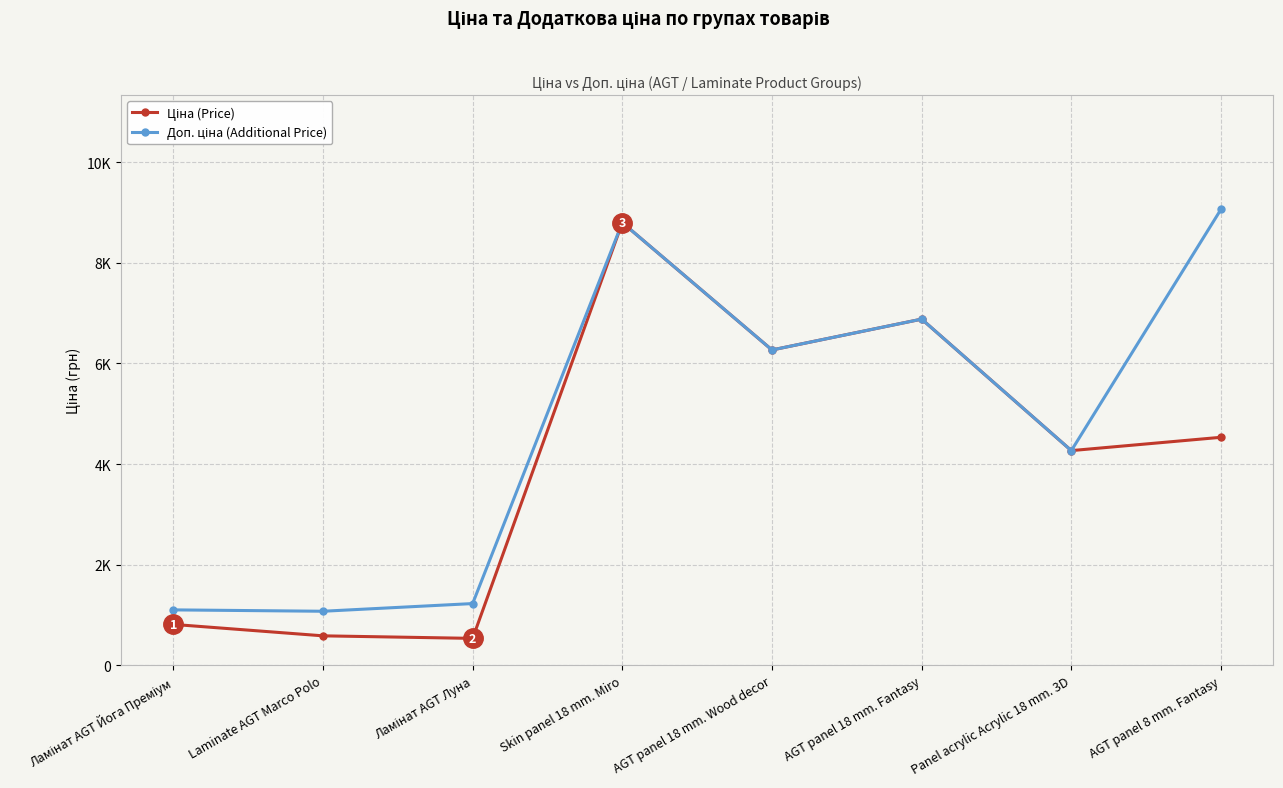

Is this an area chart (filled region under the line)?

No